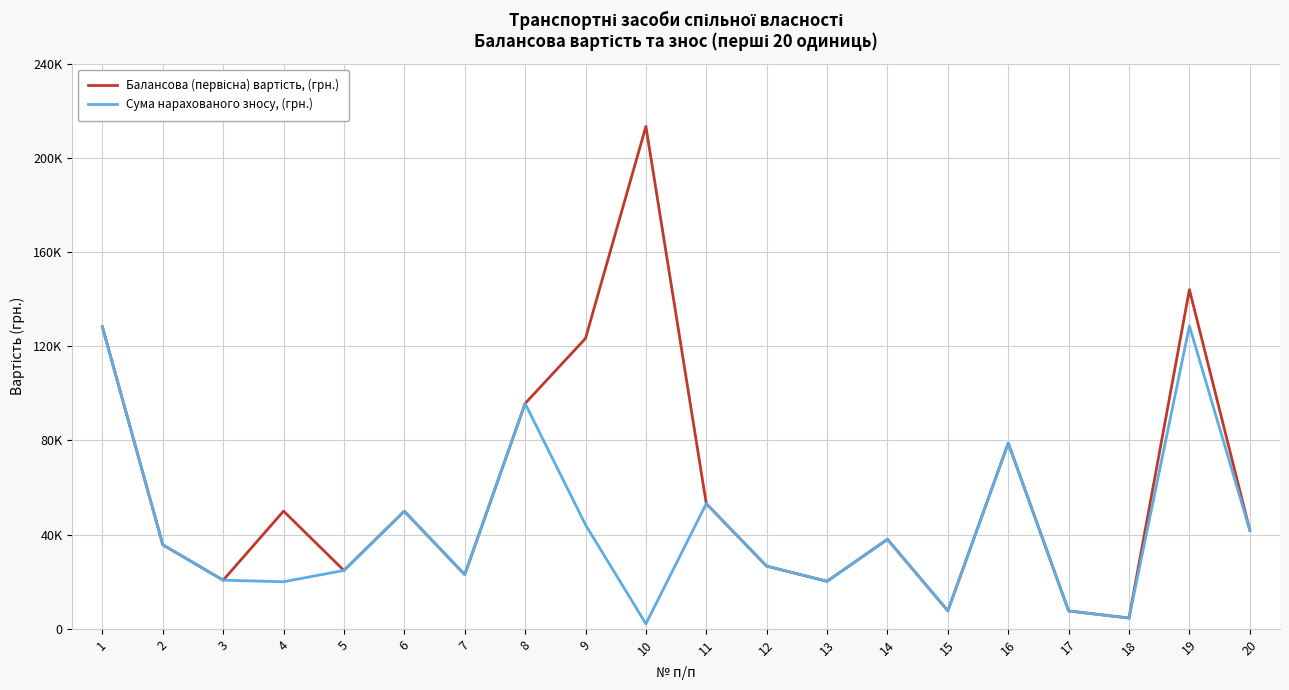

What is the value of the Балансова (первісна) вартість, (грн.) point at the 5th from the left?

24798.0